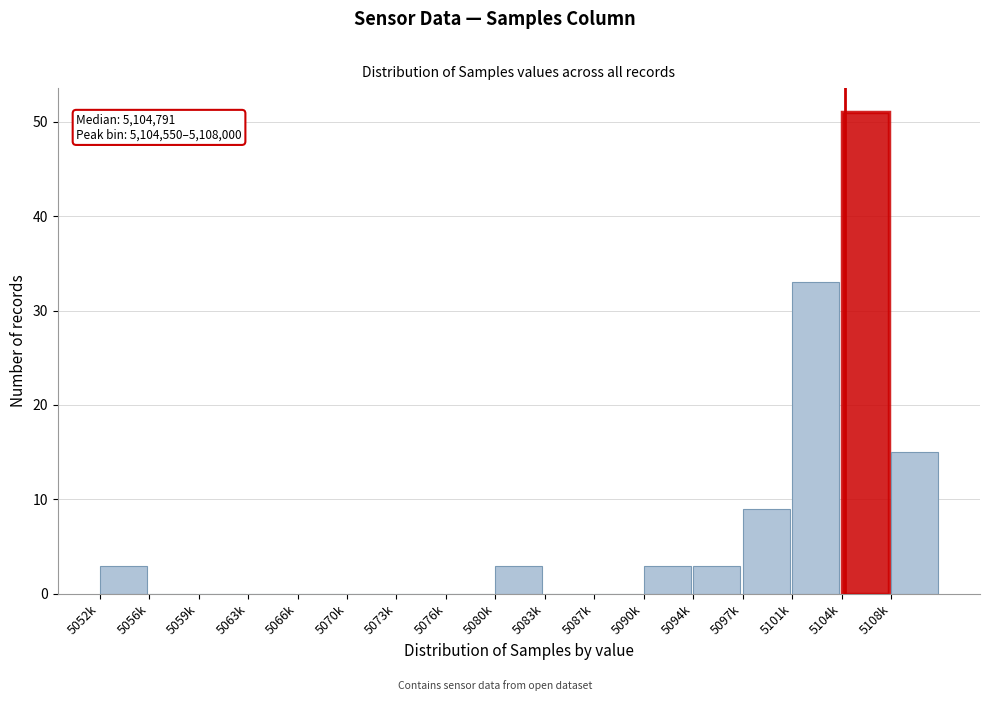

Reading left to right, extract all data points from this chart.

5052k=3	5056k=0	5059k=0	5063k=0	5066k=0	5070k=0	5073k=0	5076k=0	5080k=3	5083k=0	5087k=0	5090k=3	5094k=3	5097k=9	5101k=33	5104k=51	5108k=15